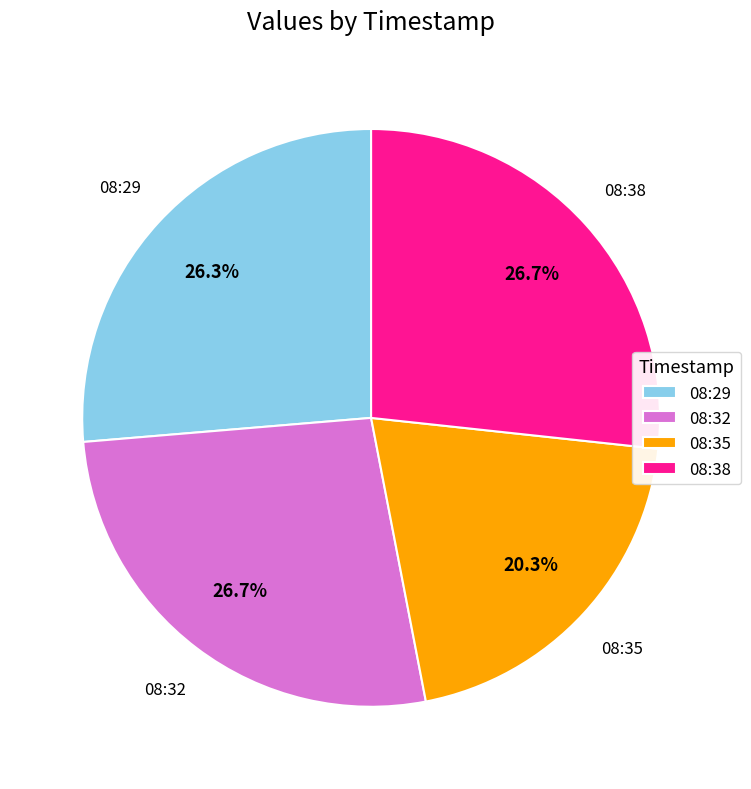

Is there any slice that represents more than half of the pie?

No